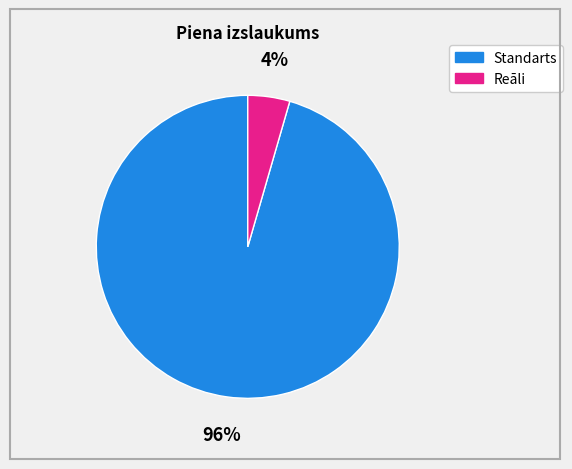

How many slices are in this pie chart?

2